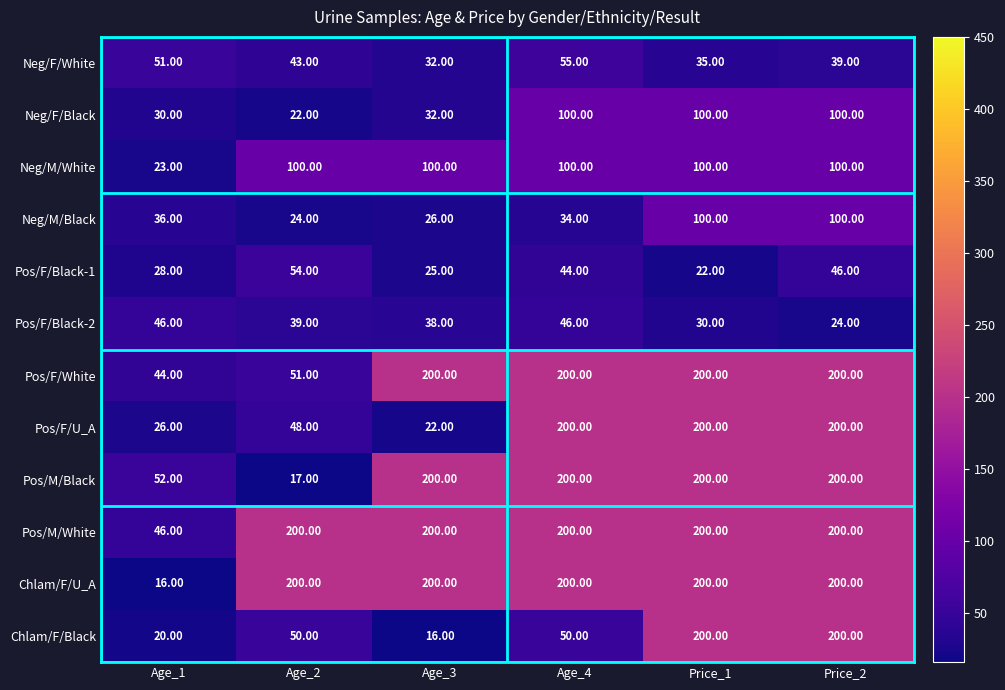

What is the sum of the Pos/F/White values at Age_2 and Price_1?

251